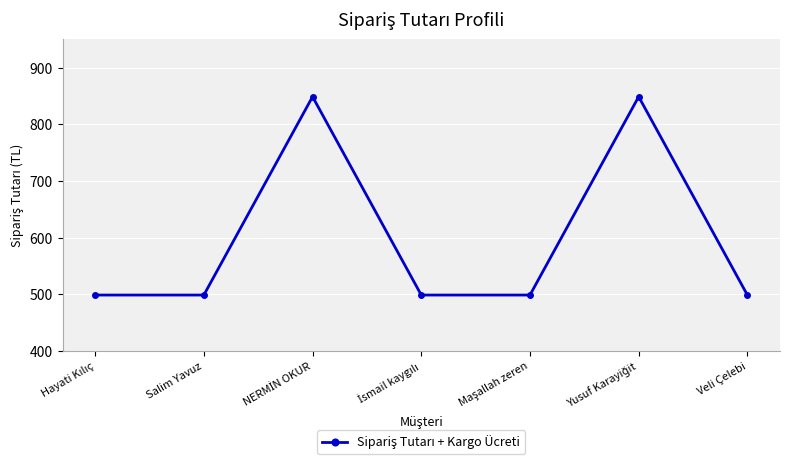

What is the average value?

599